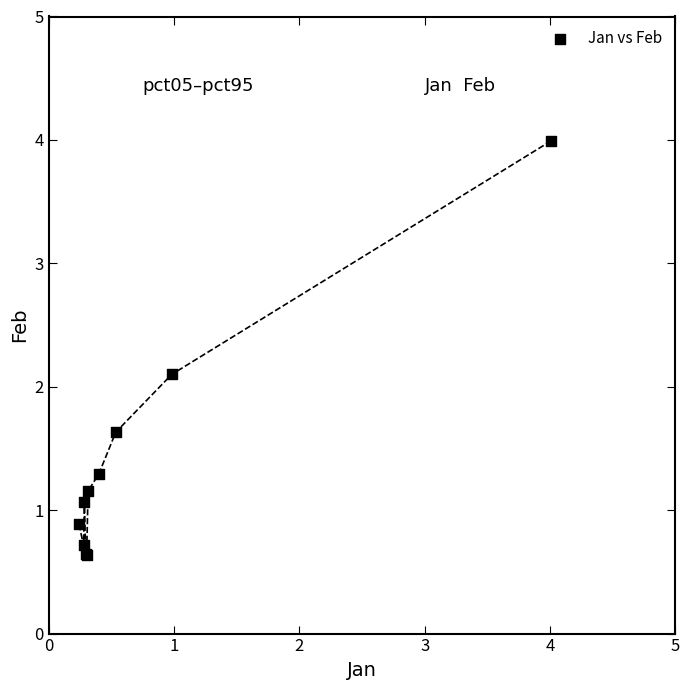

What Y value in the scatter plot is closest to 2?

2.1